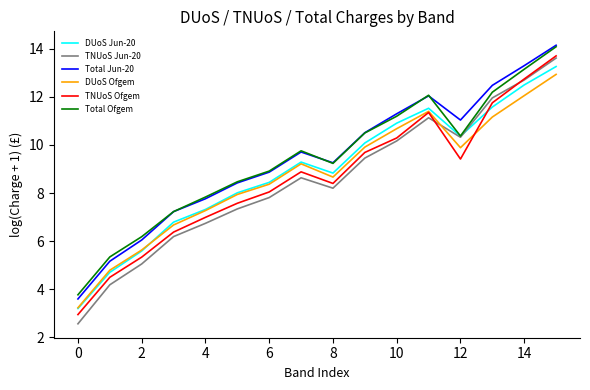

Does the chart display data point markers on the line(s)?

No